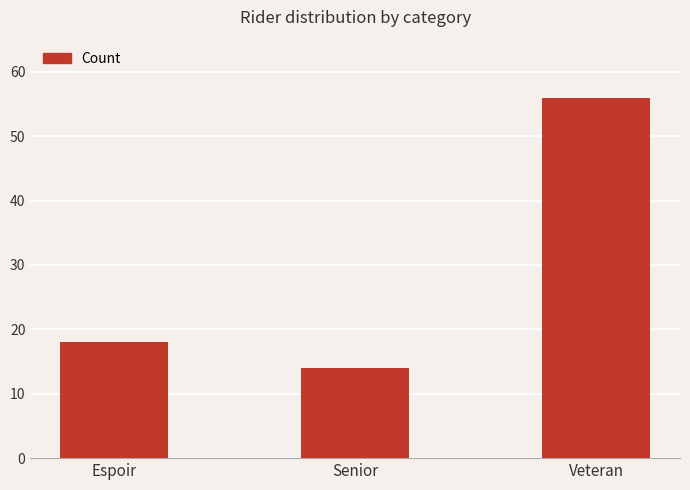

Reading left to right, what are all the values shown in this chart?

Espoir=18	Senior=14	Veteran=56